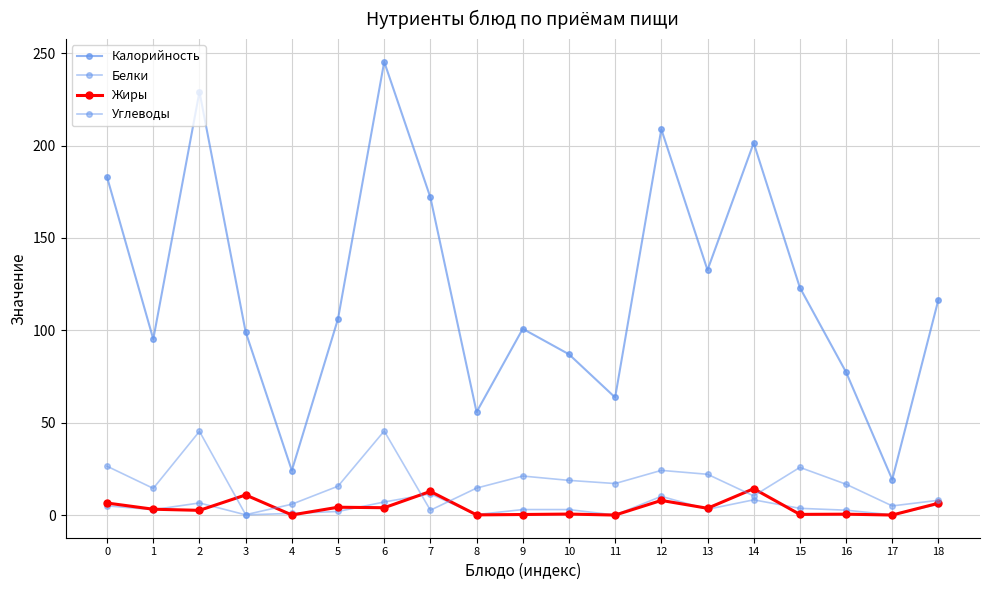

What value does the Жиры series have at 12?

7.9